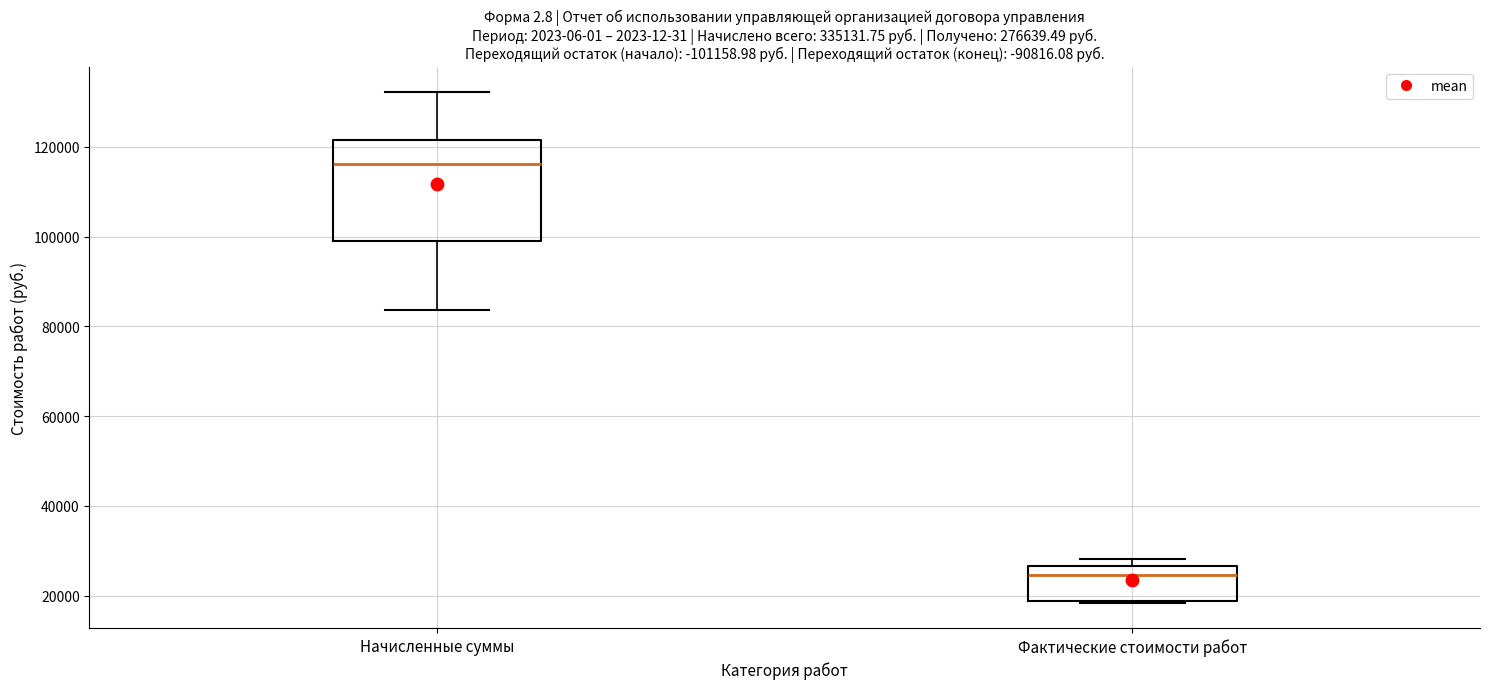

Reading left to right, read every box against the y-axis: the position of its median line, the range the box covers, and the ends of its whiskers. The values are not printed on the chart, so give them approximately, as read against the axis.

Начисленные суммы: median 116000, box 98000 to 122000, whiskers 84000 to 132000
Фактические стоимости работ: median 24000, box 18000 to 26000, whiskers 18000 to 28000